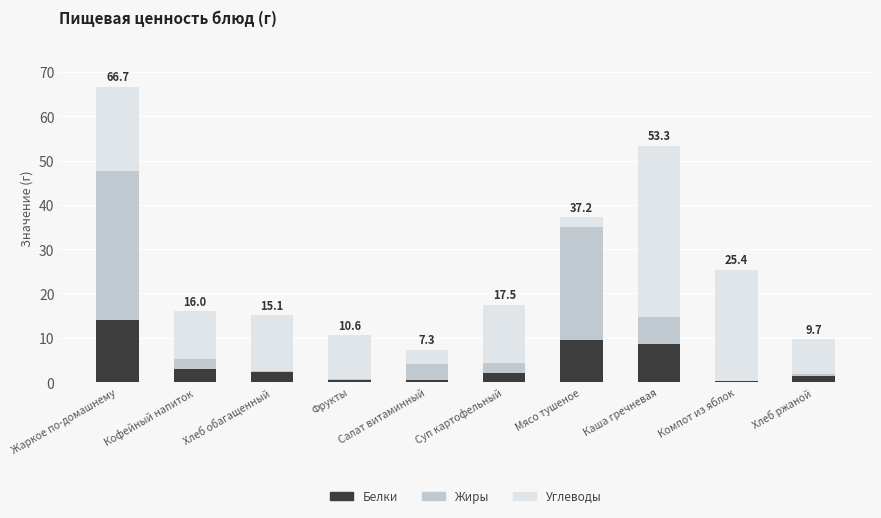

At which label is Белки closest to 7?

Каша гречневая